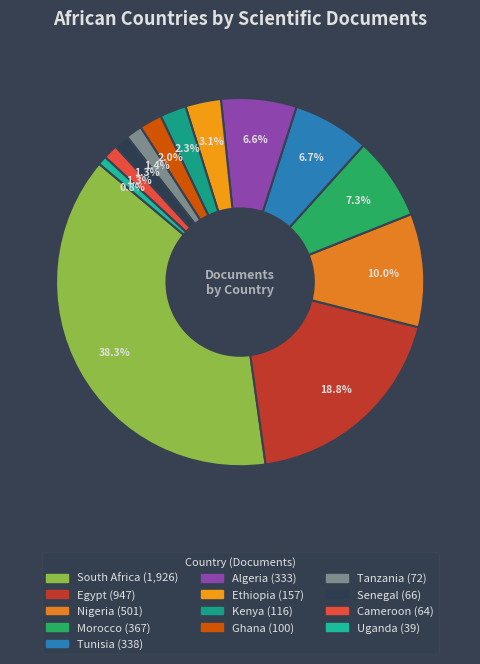

To the nearest percent, what portion does Morocco represent?

7%